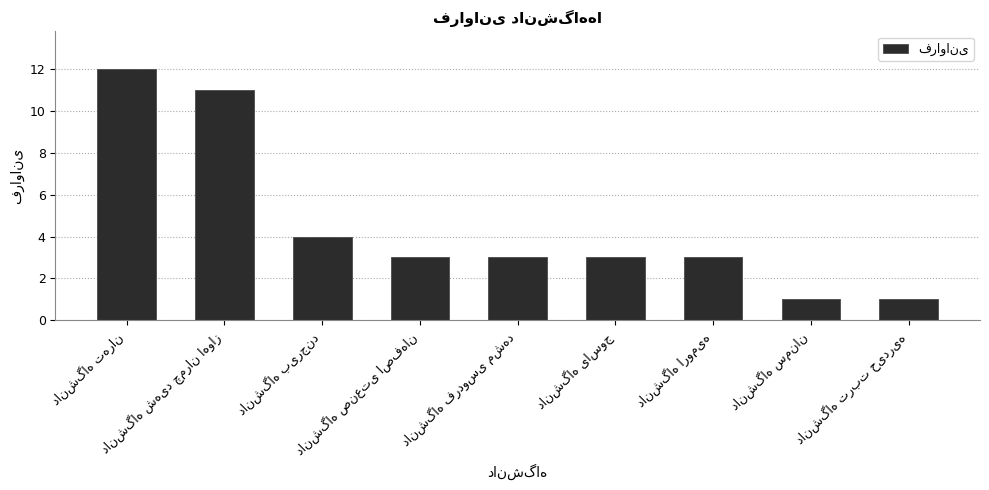

What is the greatest value displayed?

12